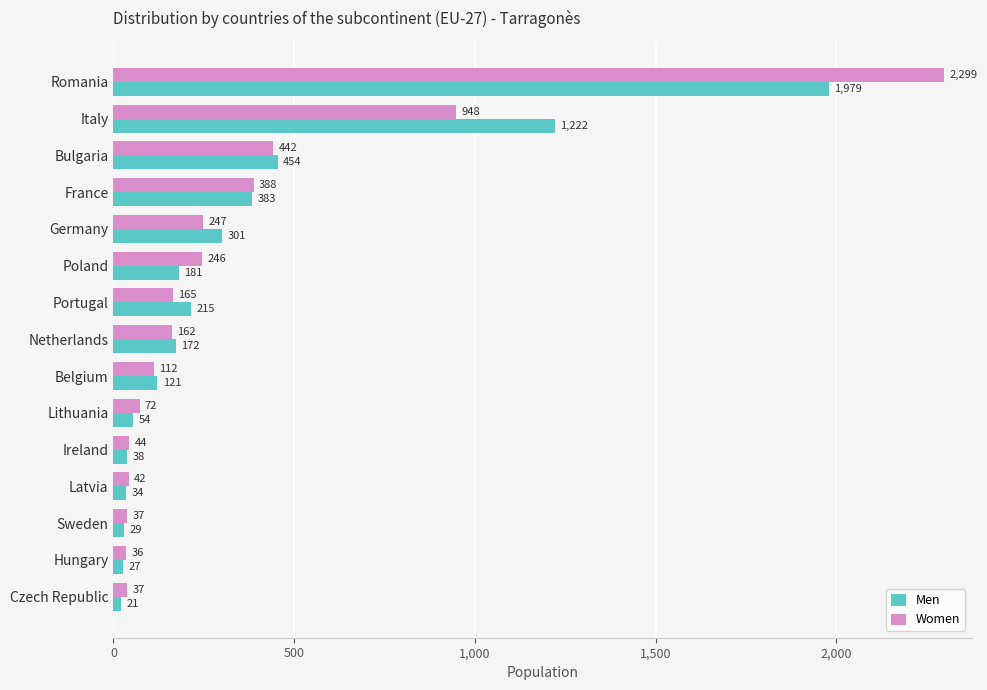

What are all the series names shown in the legend?

Men, Women